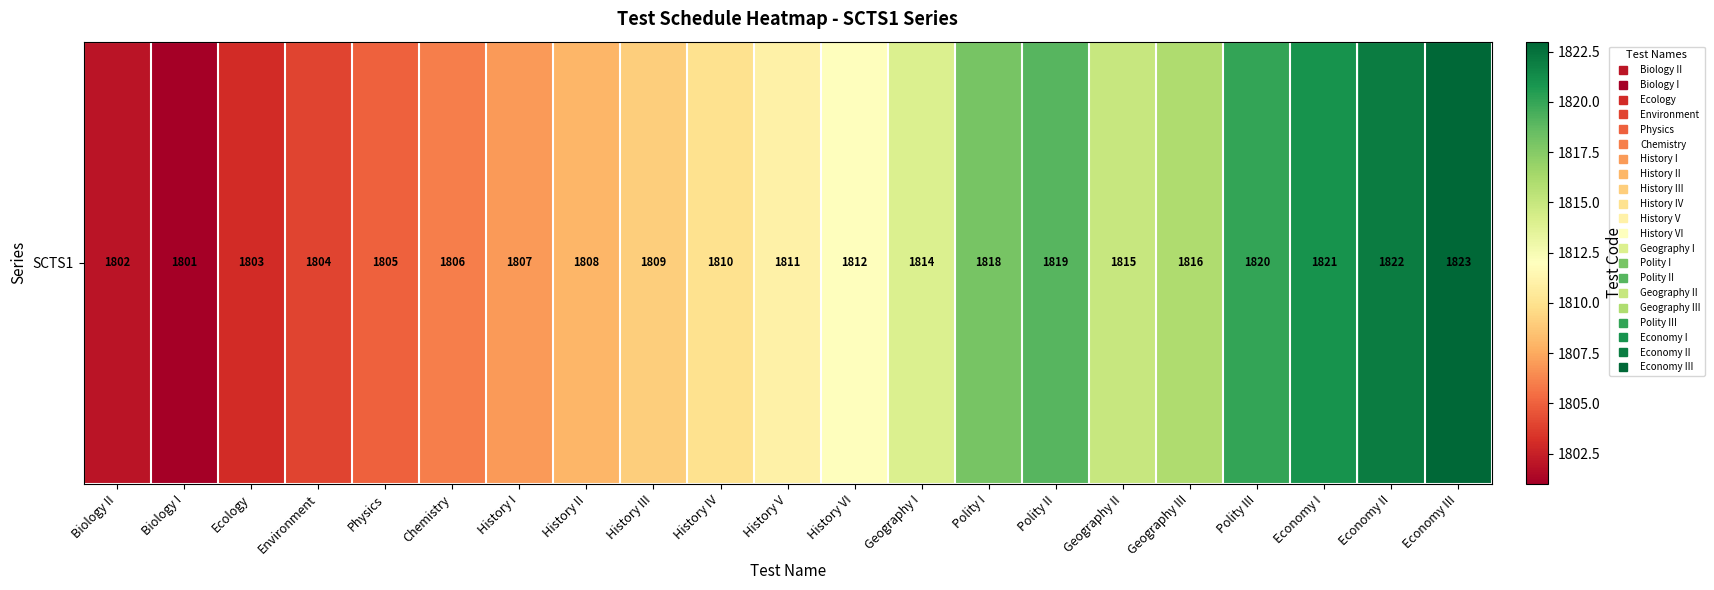

Reading left to right, extract all data points from this chart.

Biology II=1802	Biology I=1801	Ecology=1803	Environment=1804	Physics=1805	Chemistry=1806	History I=1807	History II=1808	History III=1809	History IV=1810	History V=1811	History VI=1812	Geography I=1814	Polity I=1818	Polity II=1819	Geography II=1815	Geography III=1816	Polity III=1820	Economy I=1821	Economy II=1822	Economy III=1823